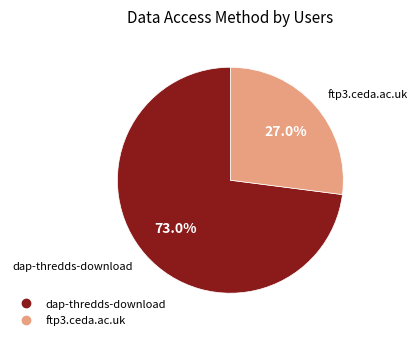

Count the number of slices in the pie.

2